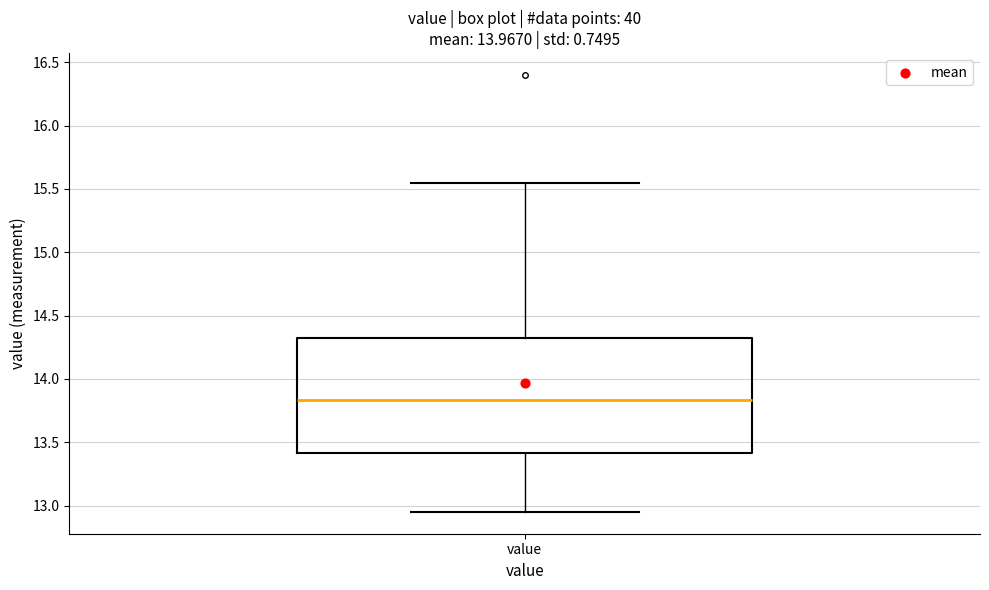

Read this box plot against the y-axis: the position of the median line, the range covered by the box, and the ends of both whiskers. The values are not printed on the chart, so give them approximately, as read against the axis.

median 13.85, box 13.40 to 14.30, whiskers 12.95 to 15.55